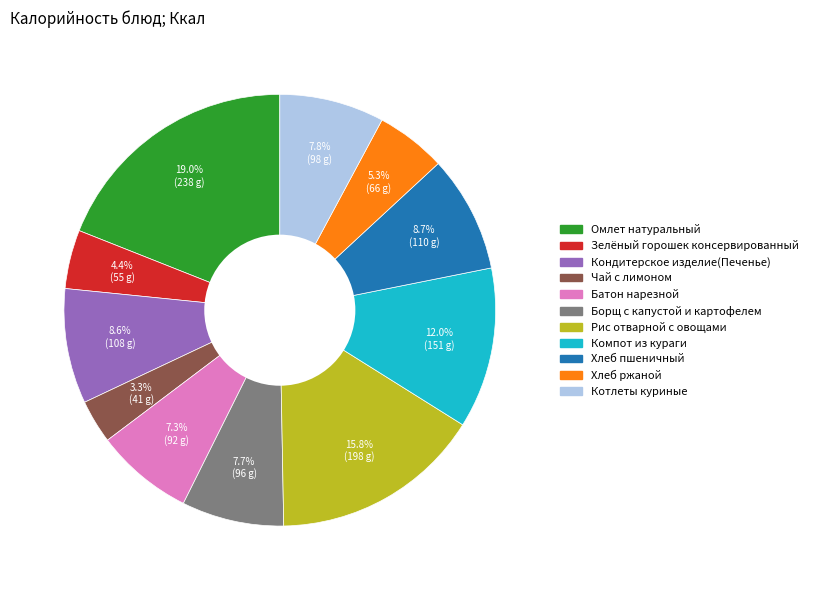

Count the number of slices in the pie.

11